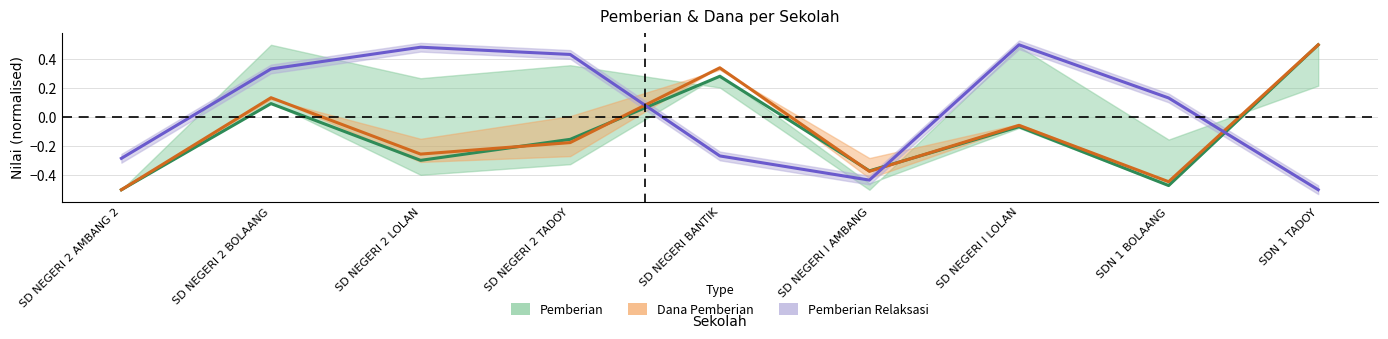

Which series ends up on top after the final intersection of Pemberian and Pemberian Relaksasi?

Pemberian